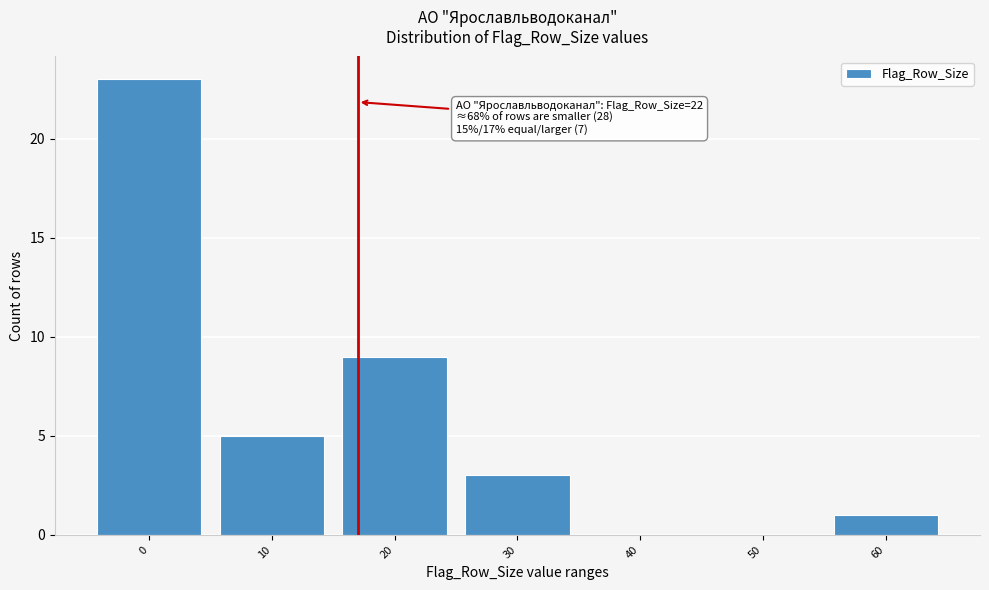

Reading left to right, extract all data points from this chart.

0=23	10=5	20=9	30=3	40=0	50=0	60=1